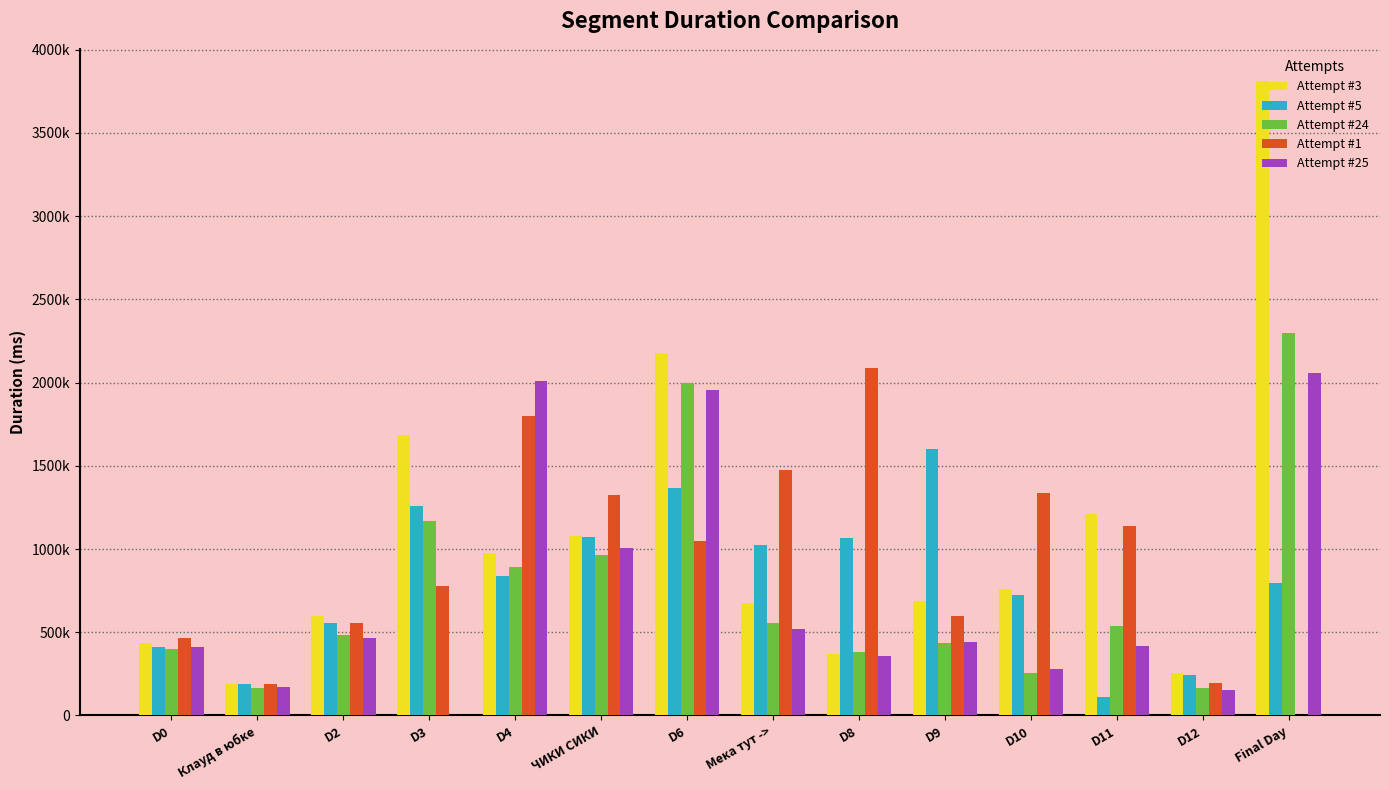

What is the sum of the Attempt #3 values at D9 and D3?

2370758.0